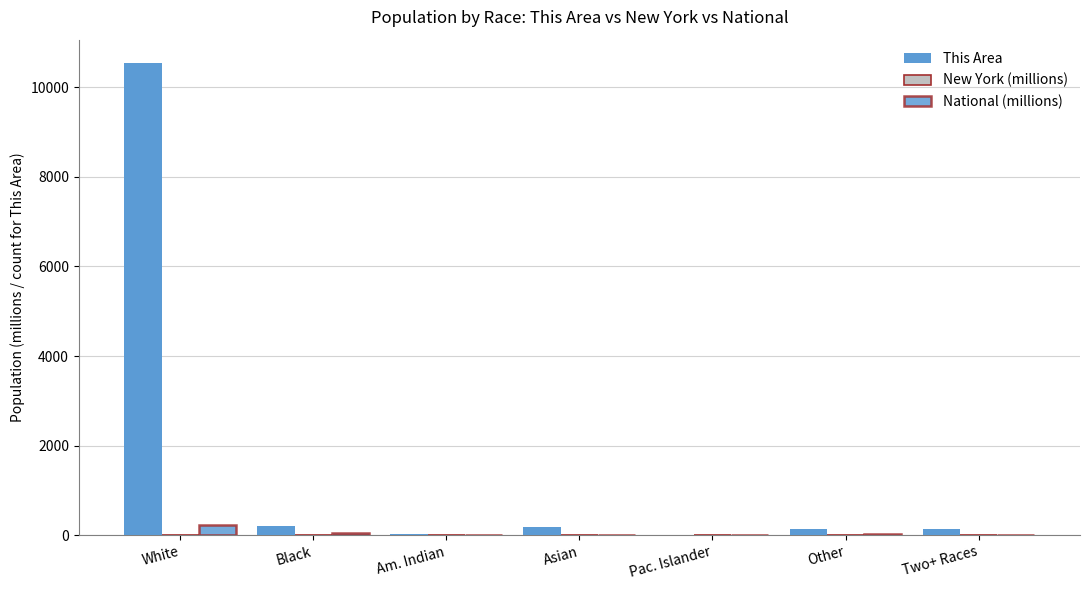

How many groups of bars are there?

7